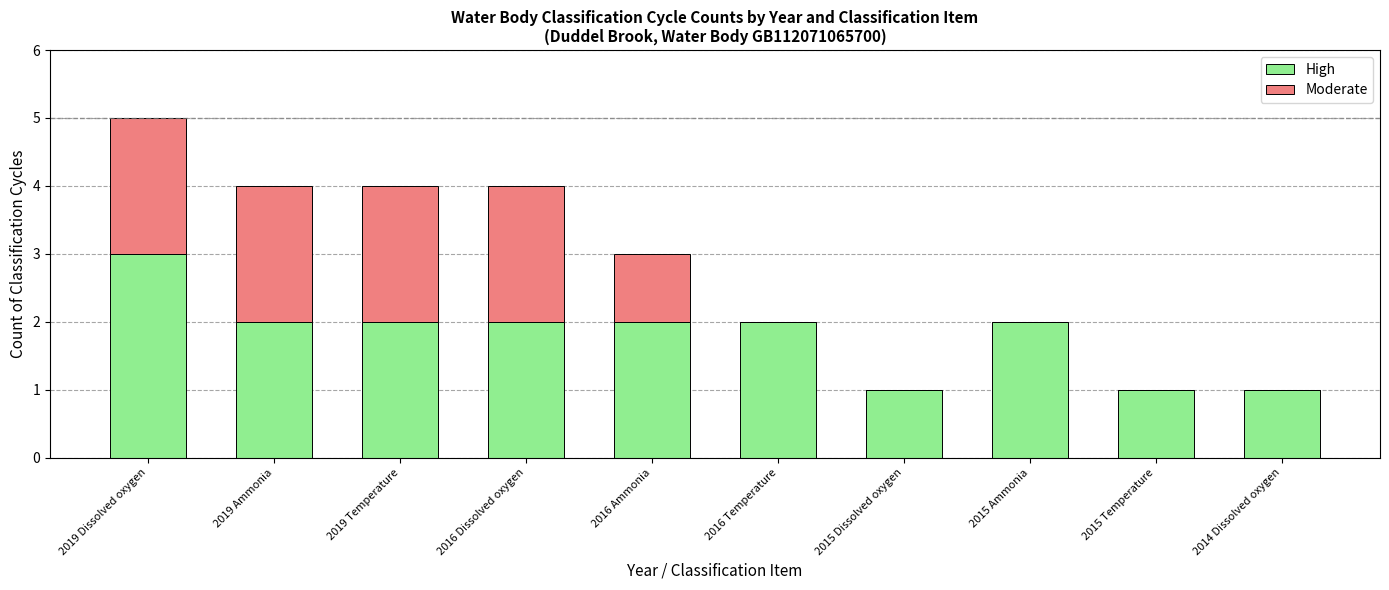

What is the maximum value for High?

3